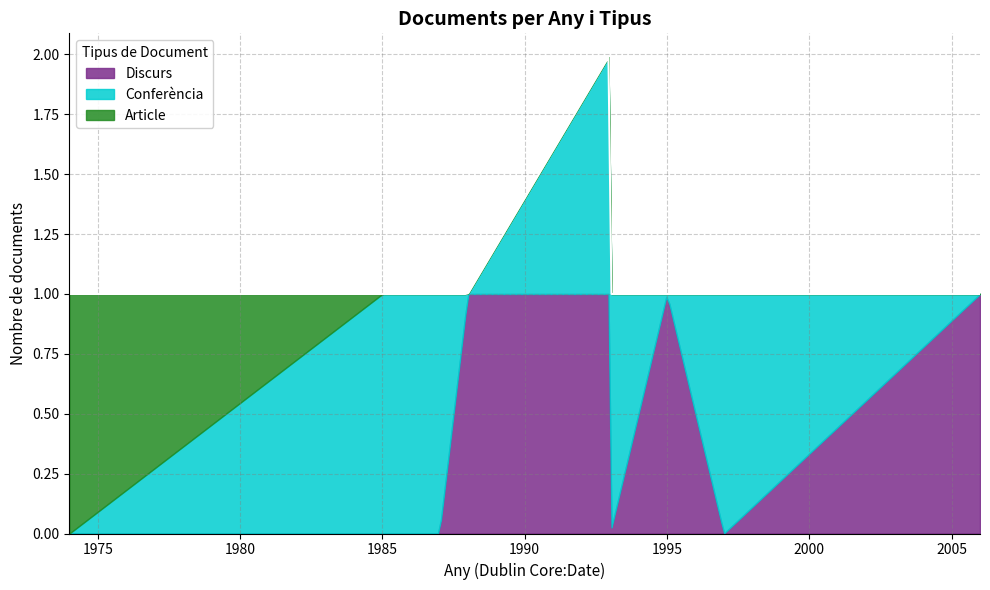

Does the chart have visible grid lines?

Yes